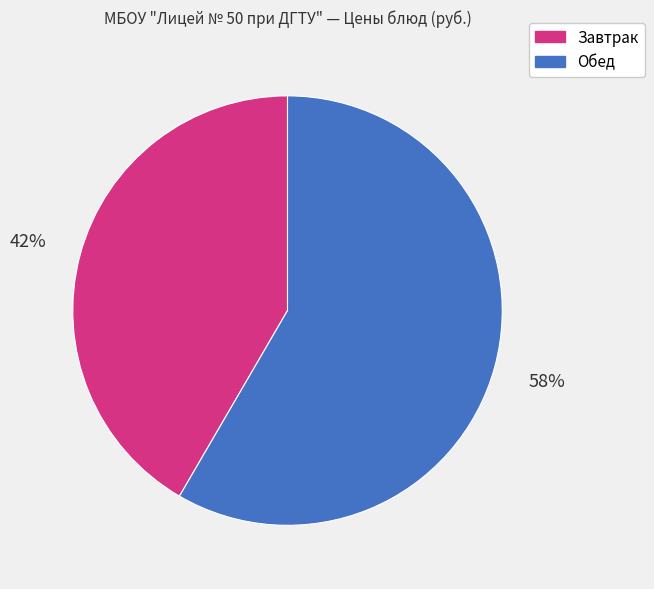

To the nearest percent, what is the average slice percentage?

50%